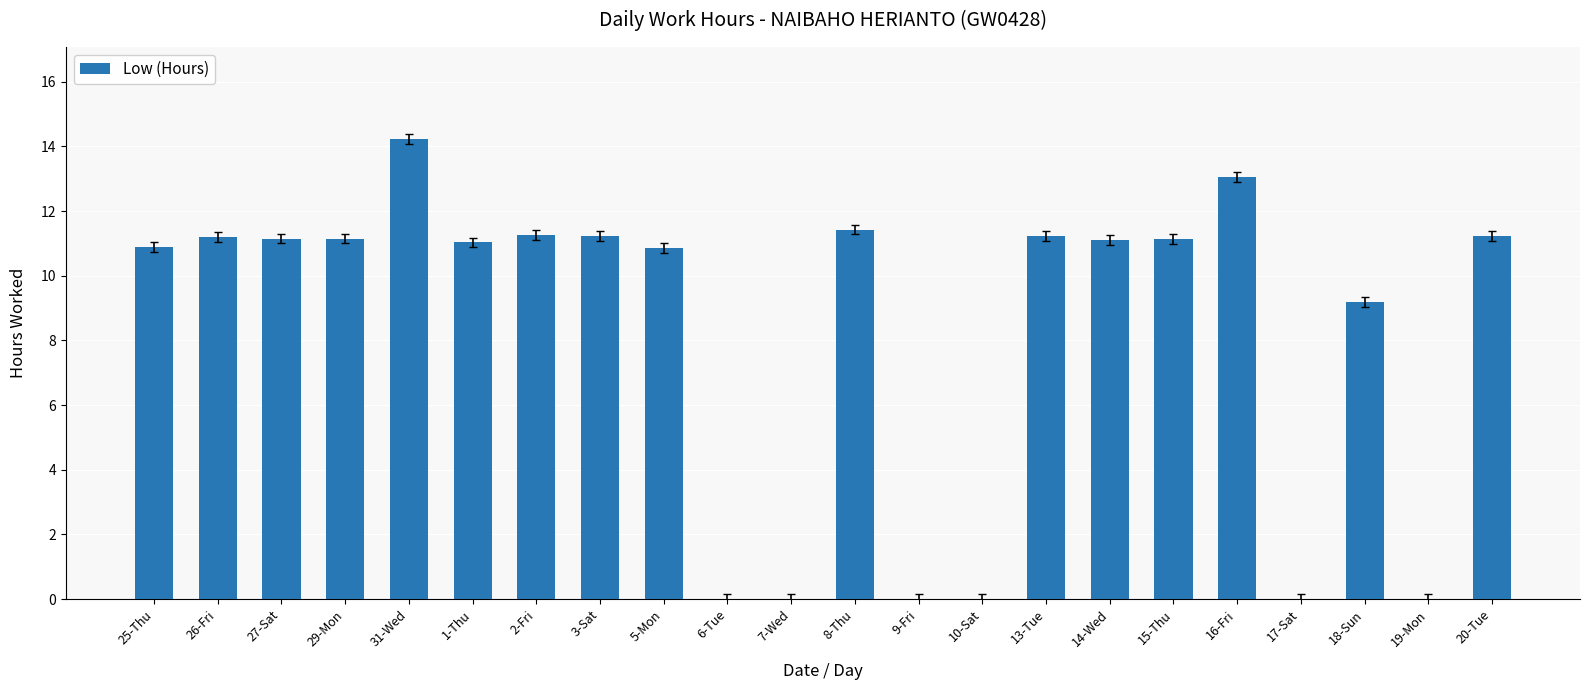

What is the change in value from 13-Tue to 19-Mon?

-11.2